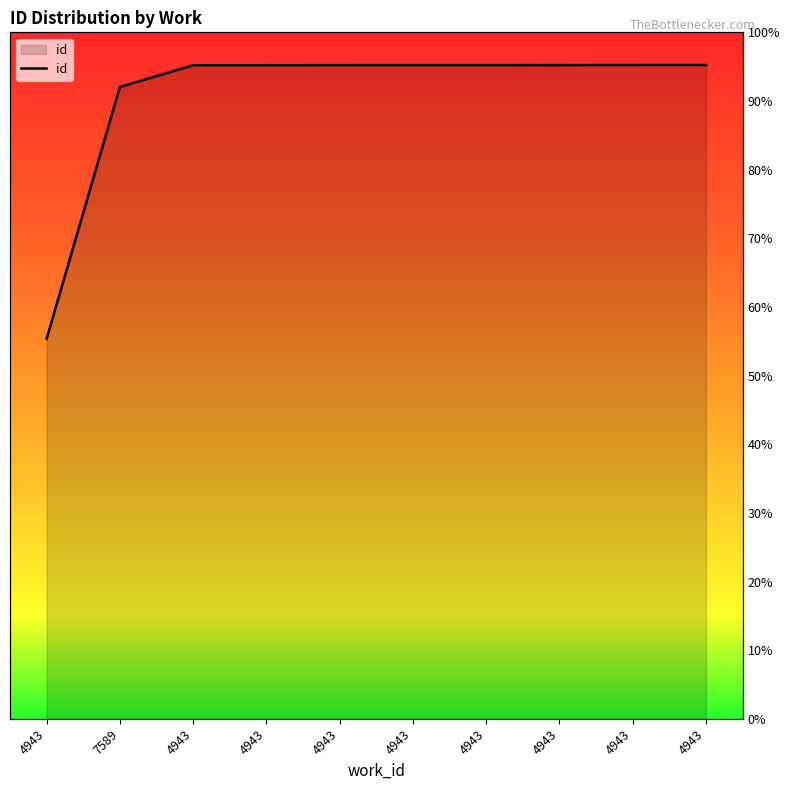

How many lines are shown in the chart?

1